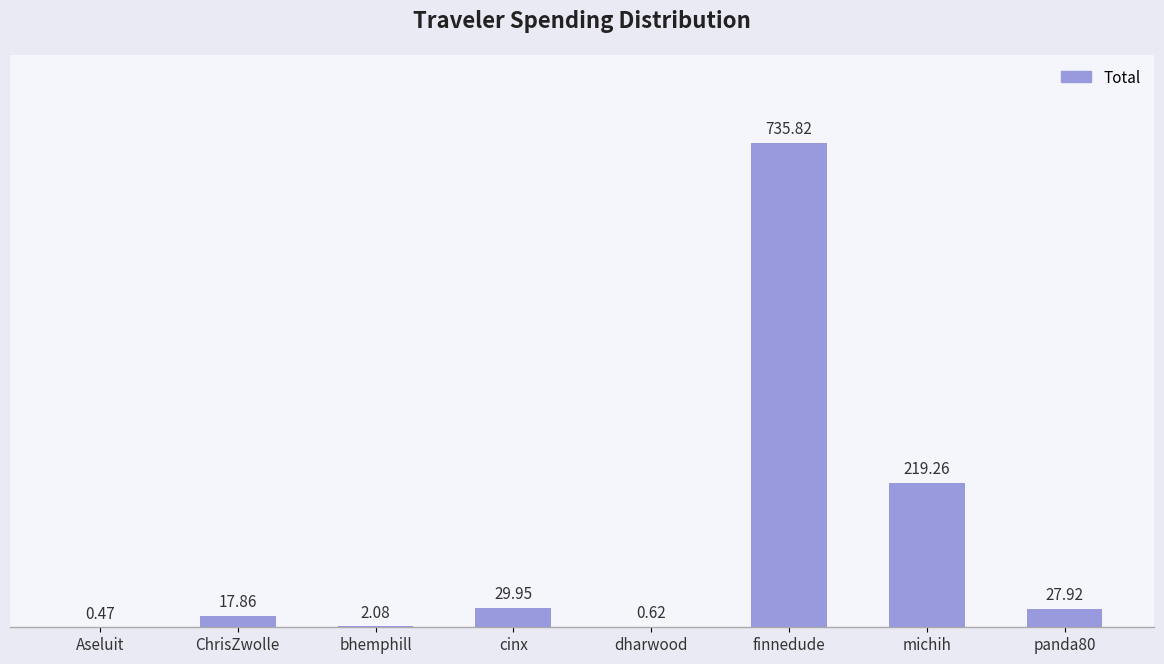

True or false: the data shows 332.2 at michih.

False